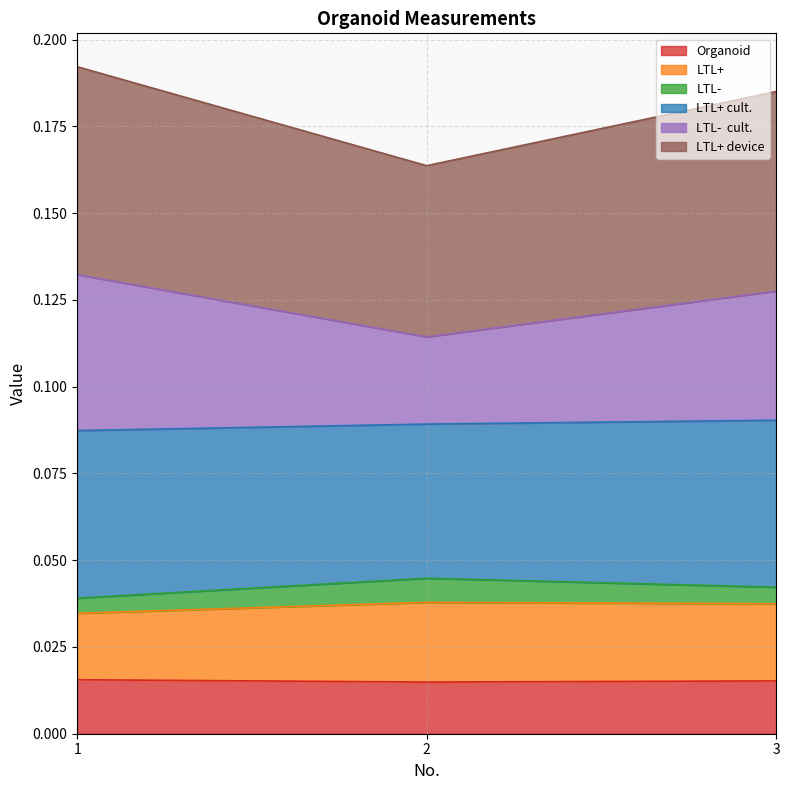

True or false: Organoid has a value of 0.0 at 2.

False